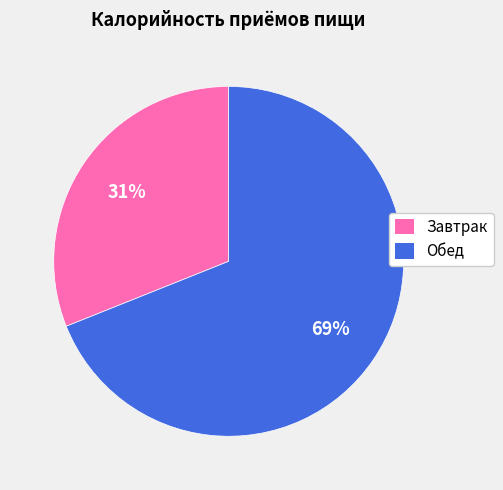

Is it true that Завтрак is 40% of the pie?

False